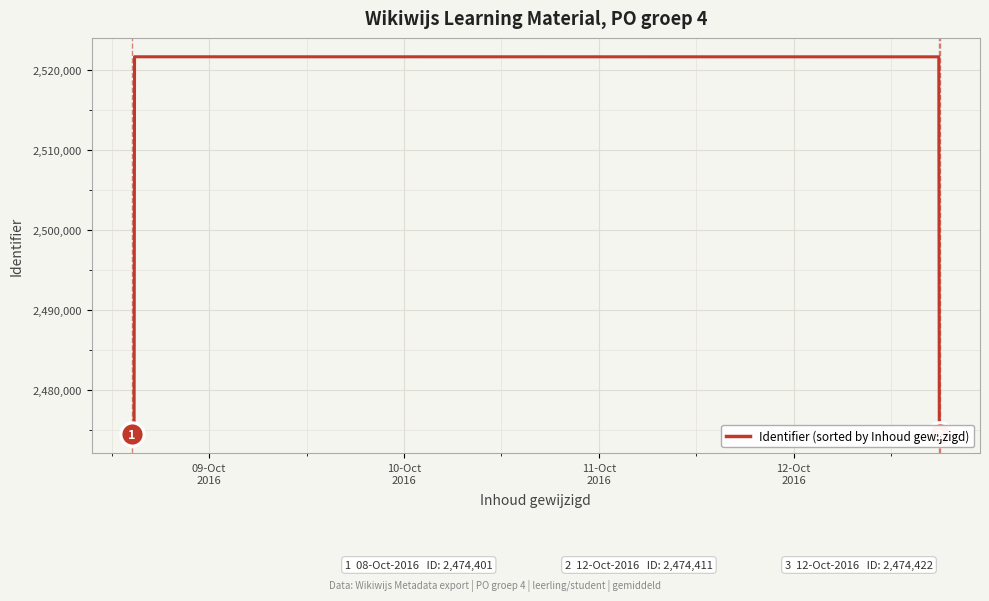

The chart shows a value of 1563867 at 4. True or false?

False